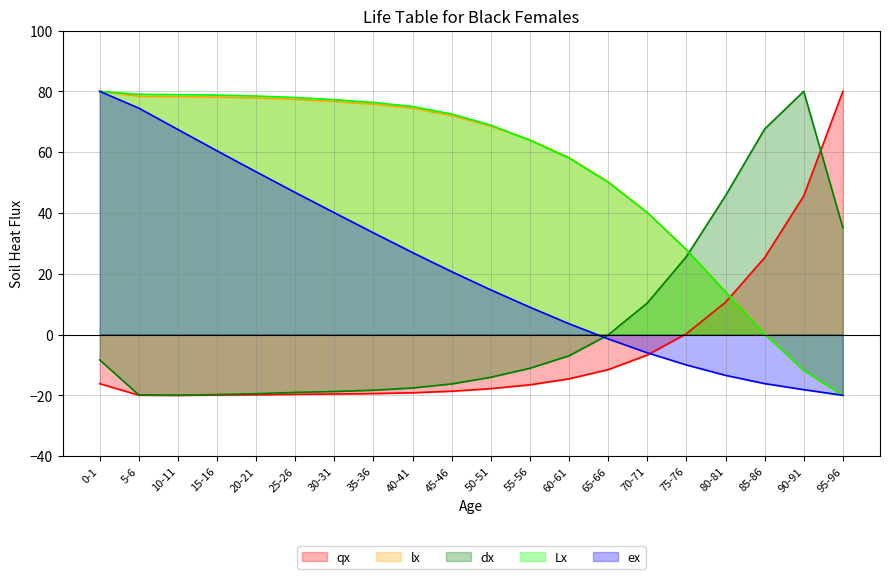

What is the sum of all ex values?

445.7